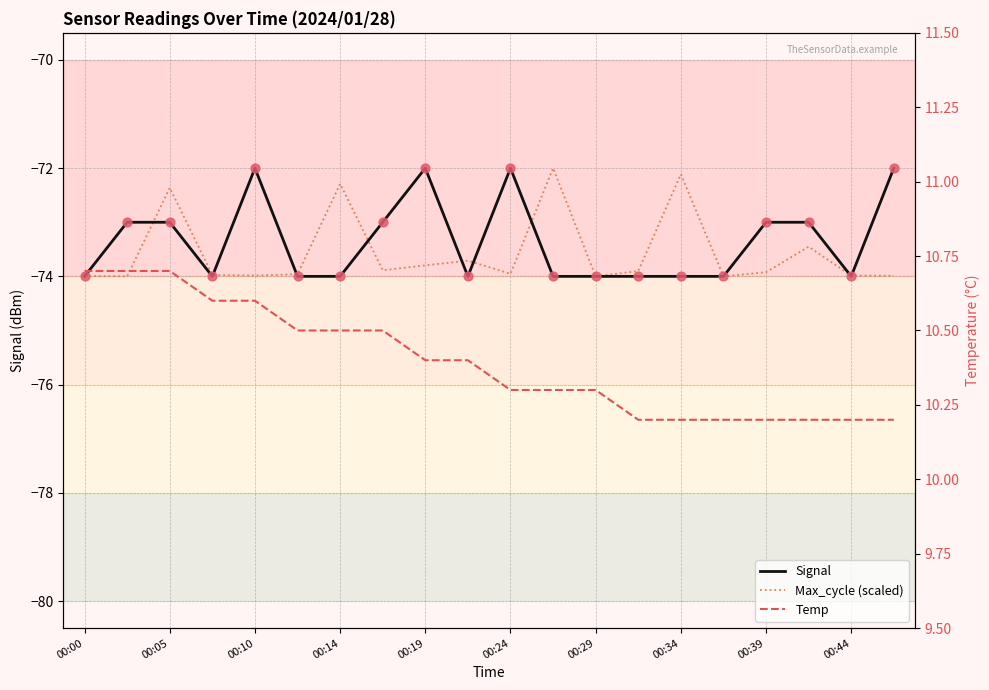

At which category is the sum across all series the highest?

00:05